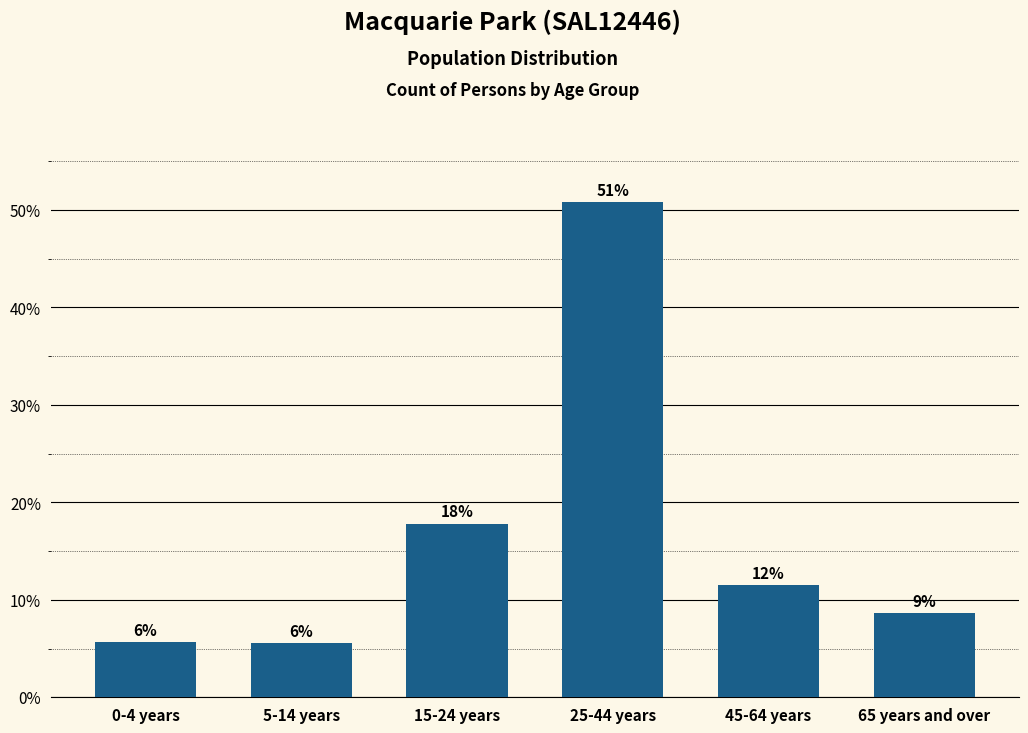

Are the bars horizontal?

No